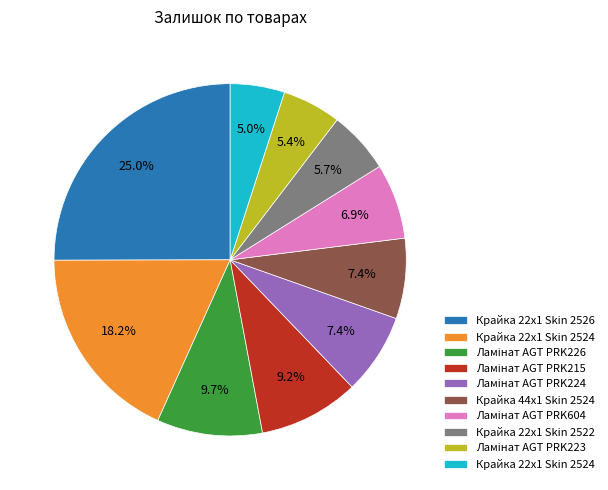

Count the number of slices in the pie.

10